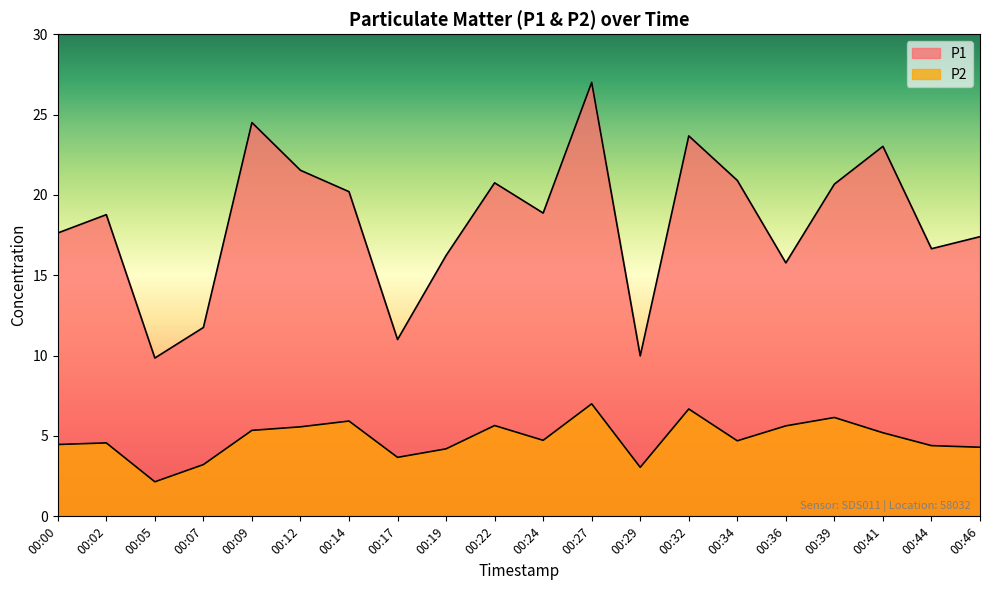

True or false: P2 and P1 intersect in this chart.

False